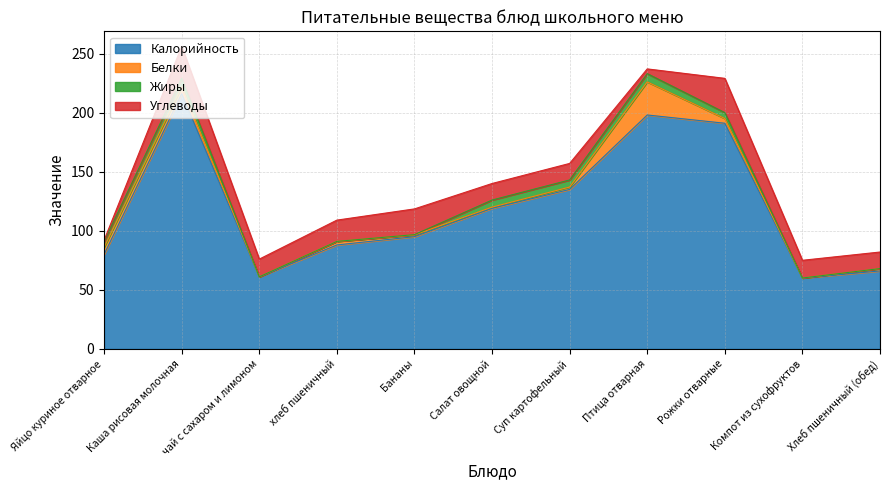

How many distinct data groups are displayed?

4